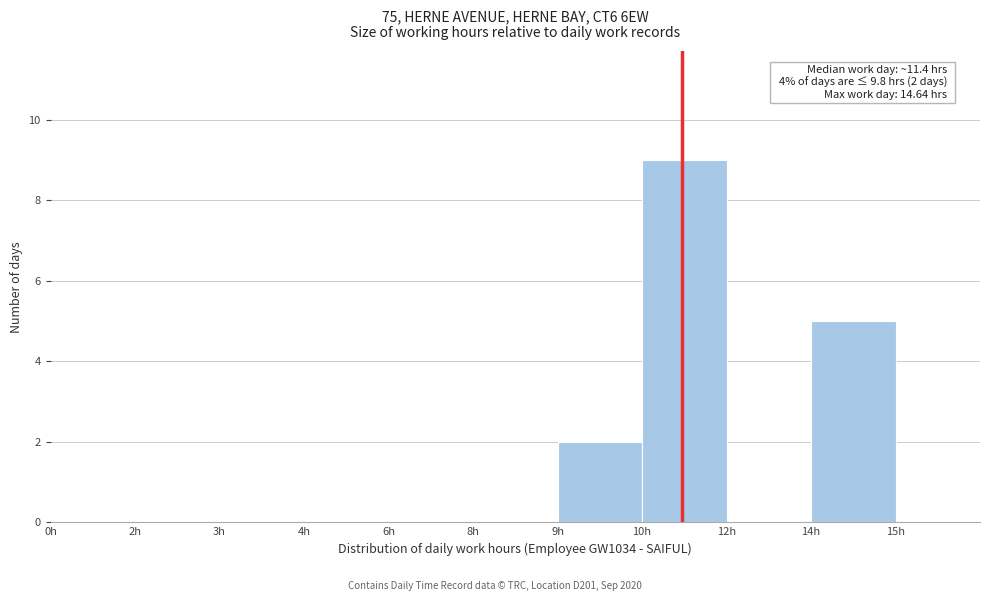

Reading right to left, what are all the values shown in this chart?

14h=5	12h=0	10h=9	9h=2	8h=0	6h=0	4h=0	3h=0	2h=0	0h=0